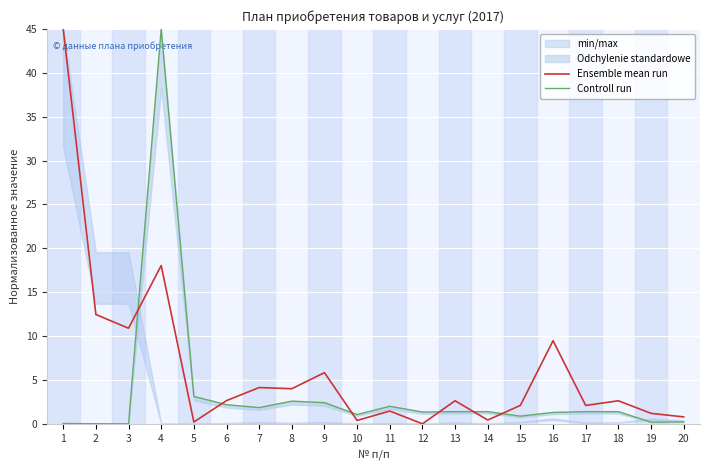

Rank the series by their maximum value, from lowest to highest.

Ensemble mean run, Controll run